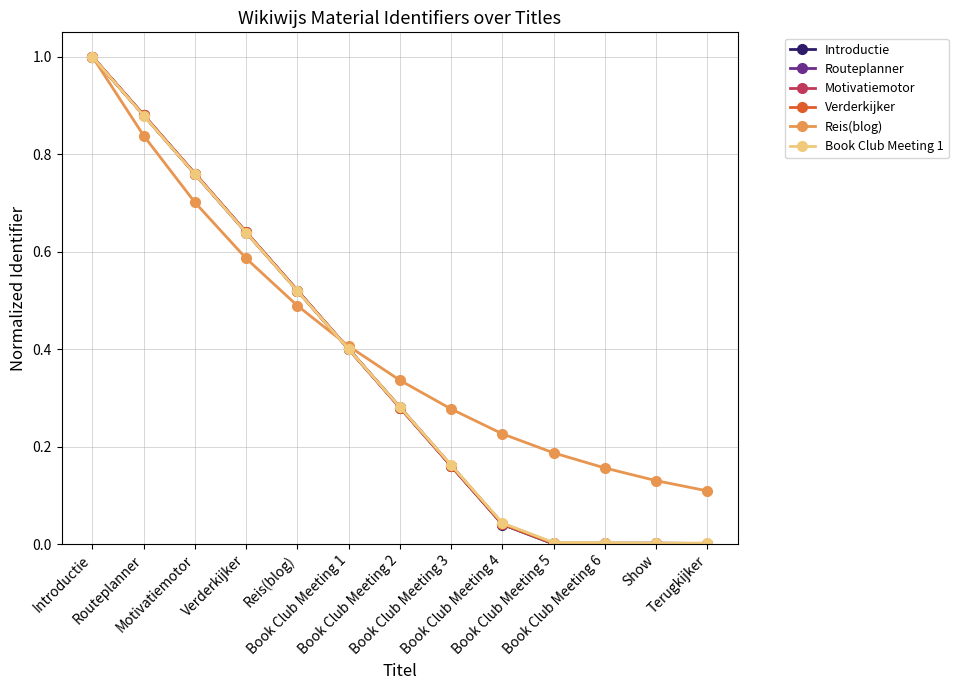

Which category has the highest value in the Book Club Meeting 1 series?

Introductie